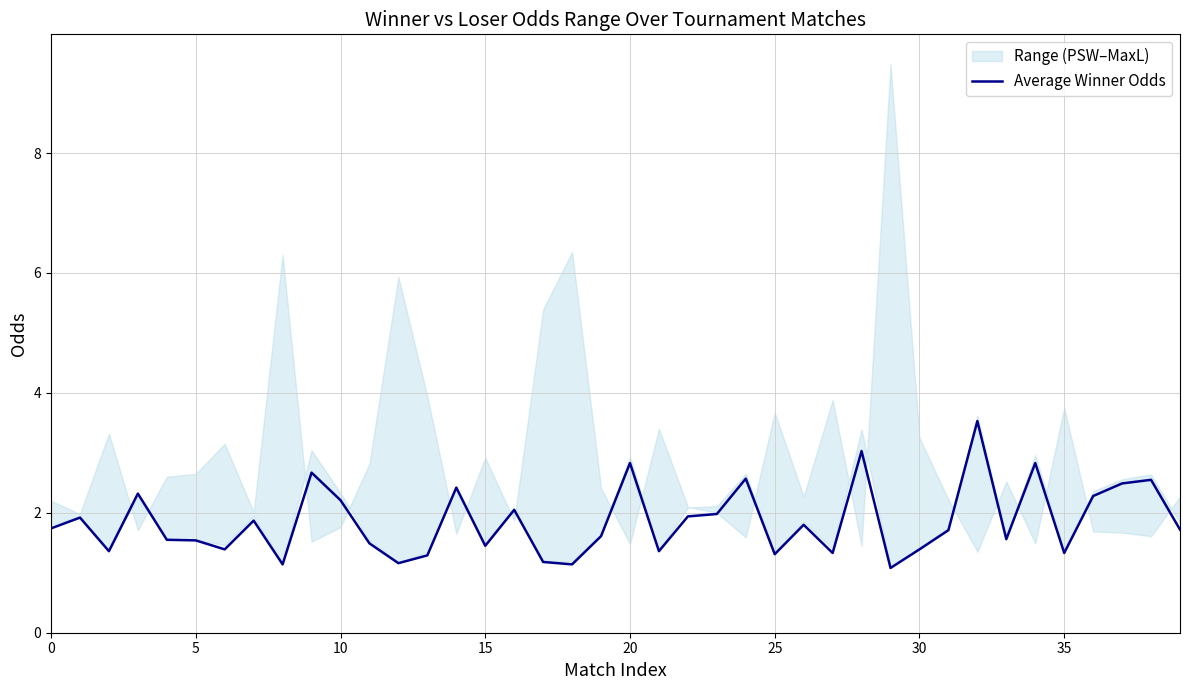

True or false: the data has more than 0 interior local peaks.

True